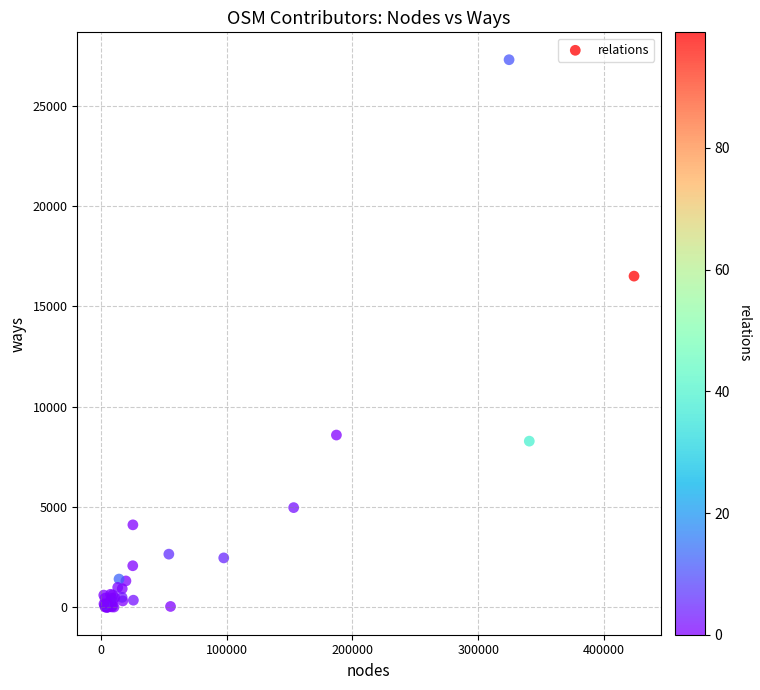

What Y value in the scatter plot is closest to 13651?

16513